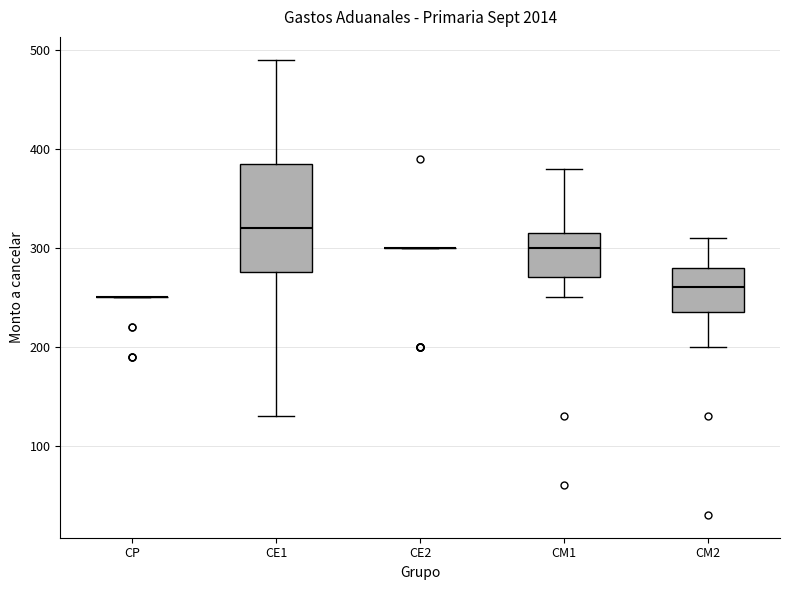

Where does the upper whisker of the box for CE1 end on the y-axis? The values are not printed on the chart, so give them approximately, as read against the axis.

490